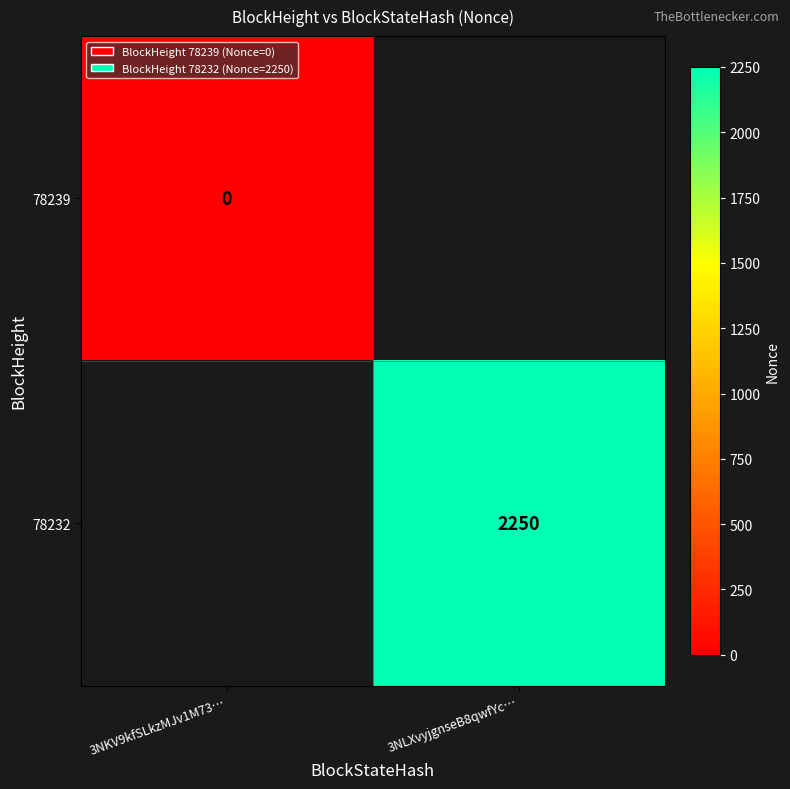

How many distinct data groups are displayed?

2